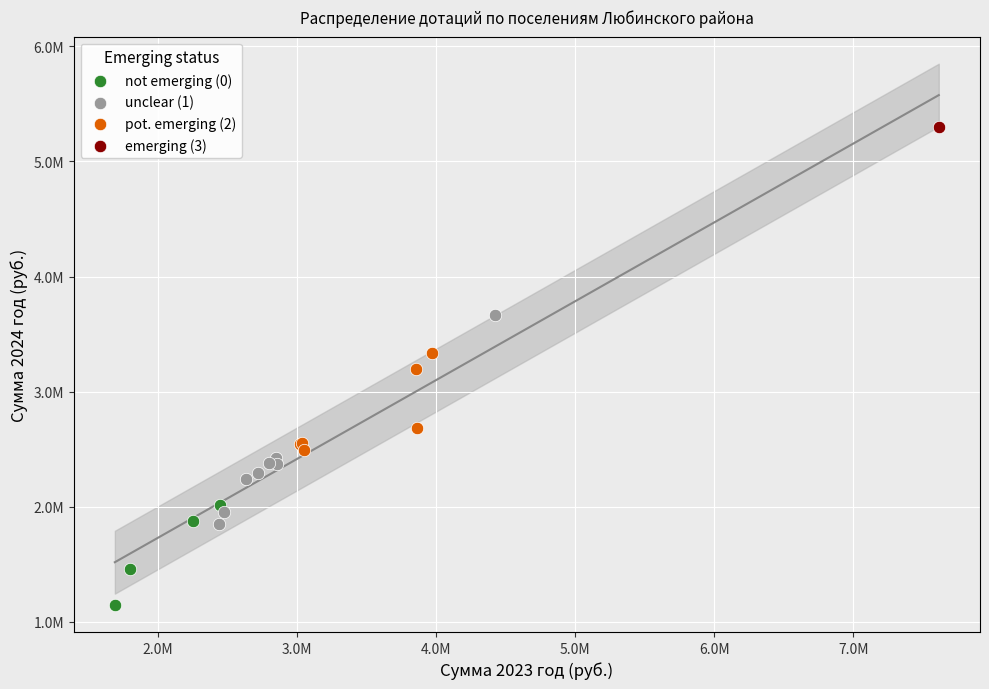

What are all the series names shown in the legend?

not emerging (0), unclear (1), pot. emerging (2), emerging (3)